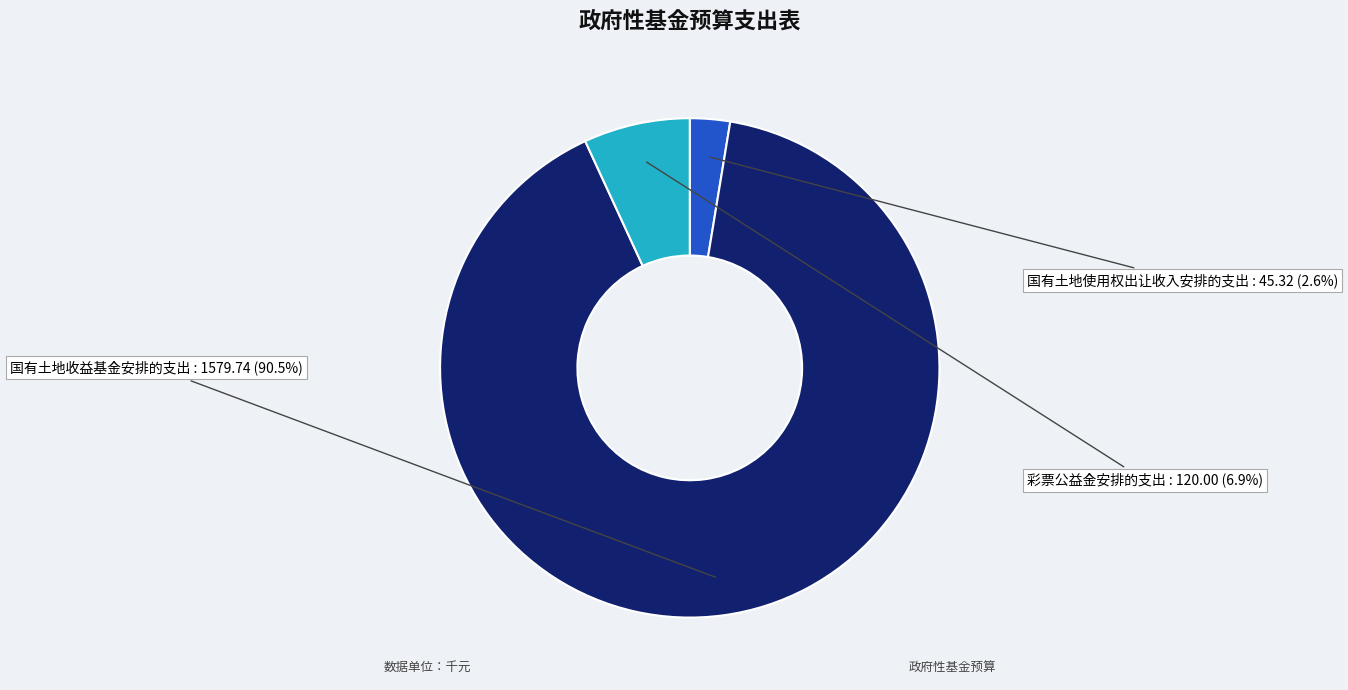

Do 国有土地收益基金安排的支出 and 国有土地使用权出让收入安排的支出 together represent more than half of the pie?

Yes